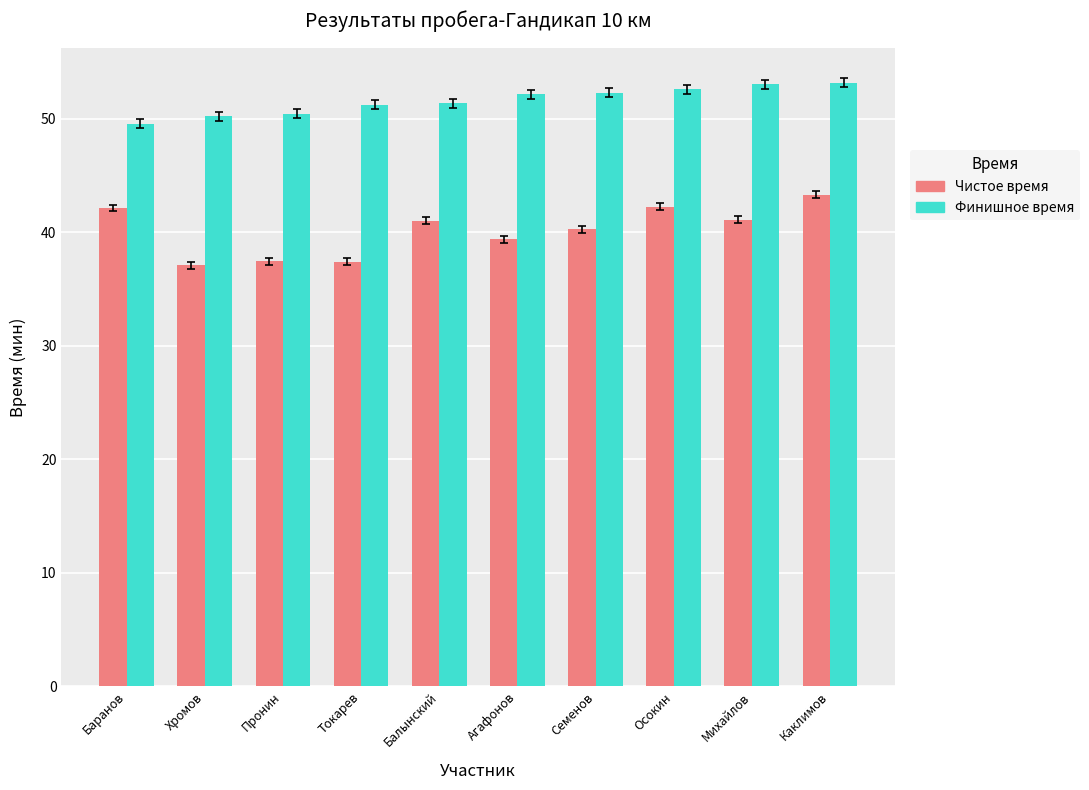

What is the difference between the second highest and minimum values in the Финишное время series?

3.5